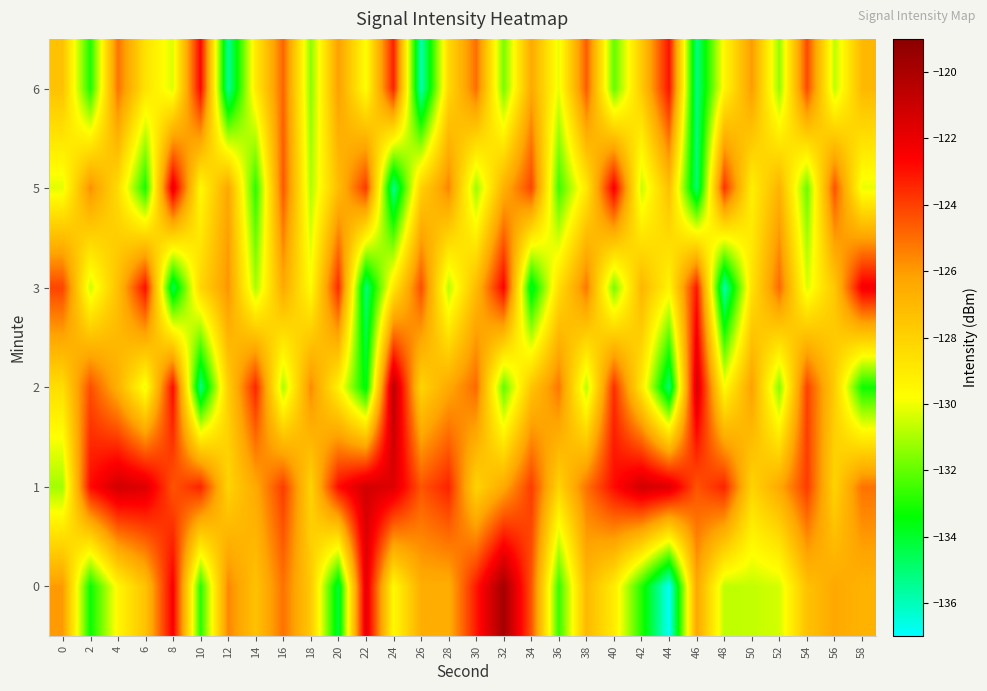

At which category does the chart reach its peak across all series?

32